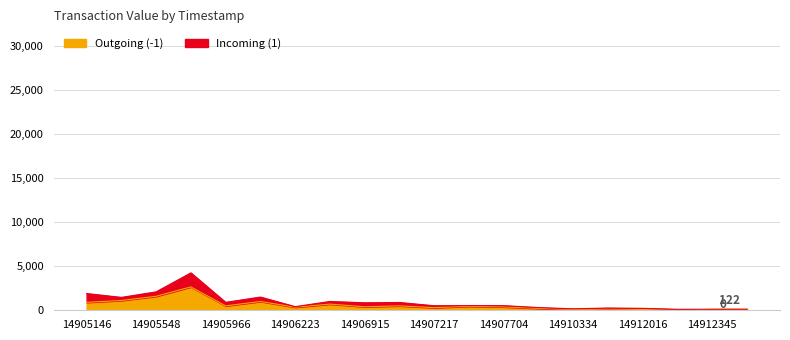

How many data points are less than 400?

10